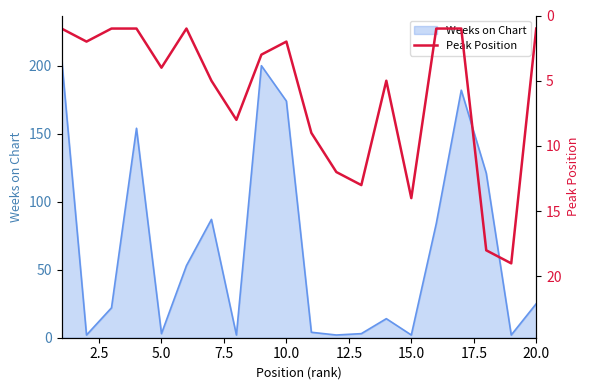

What is the highest value of the Weeks on Chart series?

206